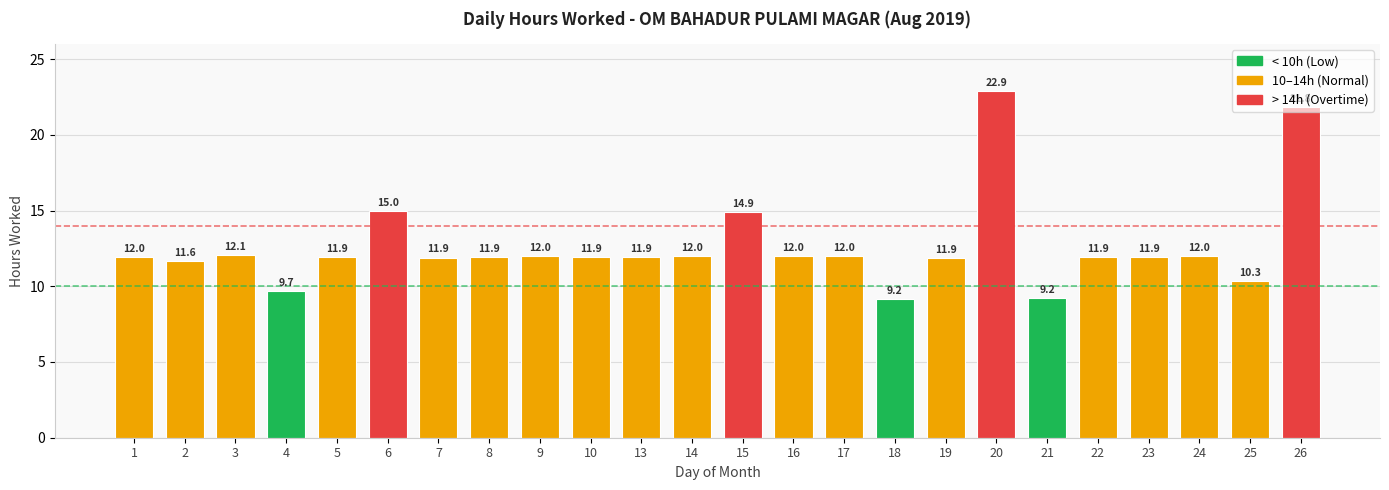

The chart shows a value of 12.0 at 14. True or false?

True